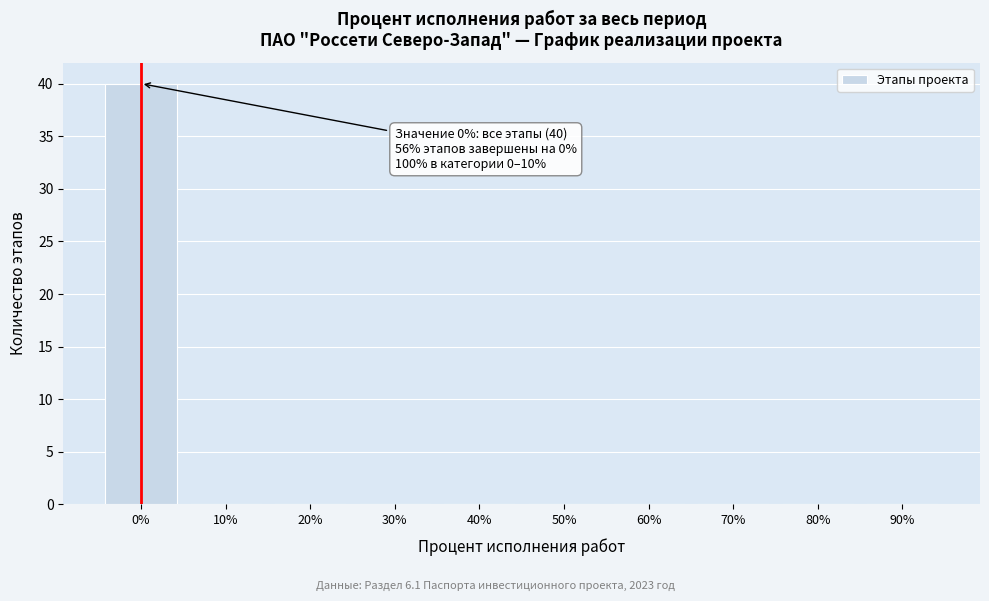

Reading left to right, list all the values displayed in this chart.

0%=40	10%=0	20%=0	30%=0	40%=0	50%=0	60%=0	70%=0	80%=0	90%=0